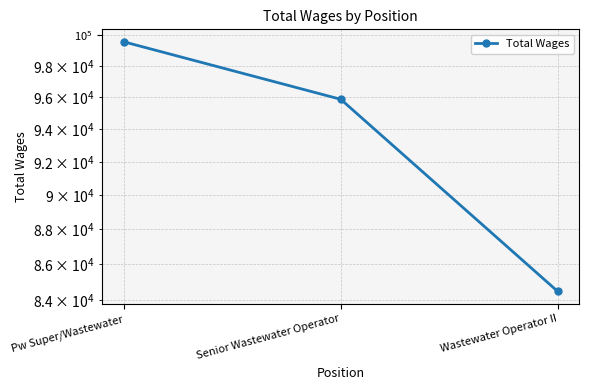

Reading right to left, list all the values displayed in this chart.

84468	95863	99563